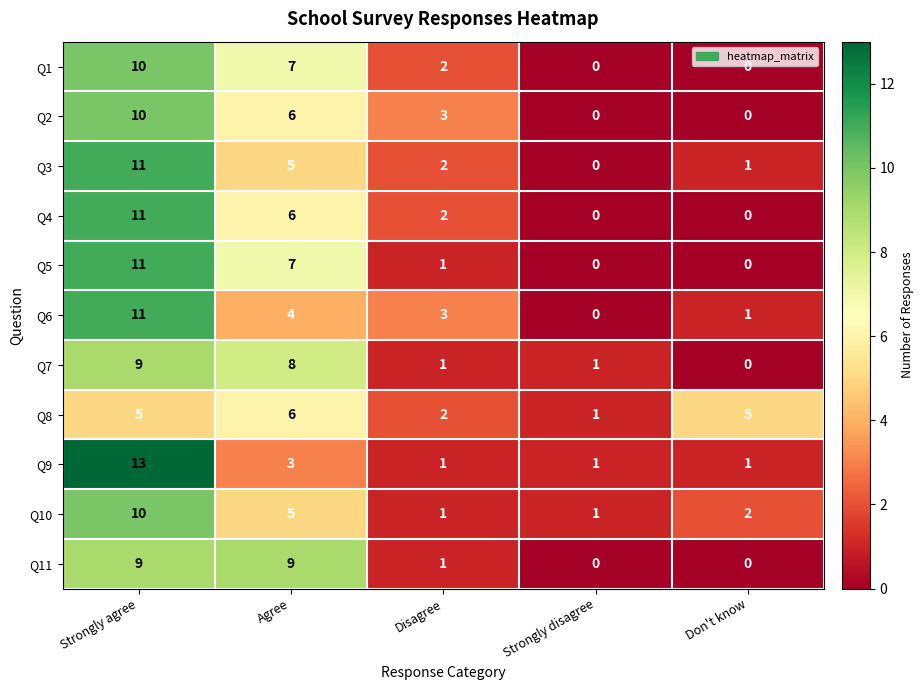

Where is Q6 nearest to the value 5?

Agree